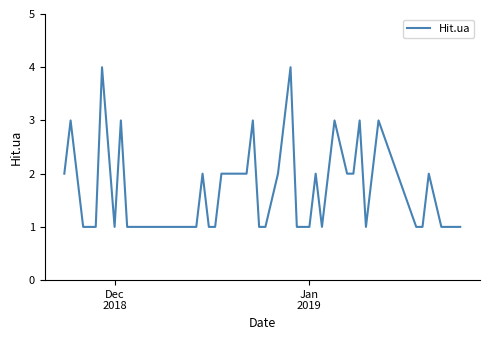

How many values are between 1 and 2?

32